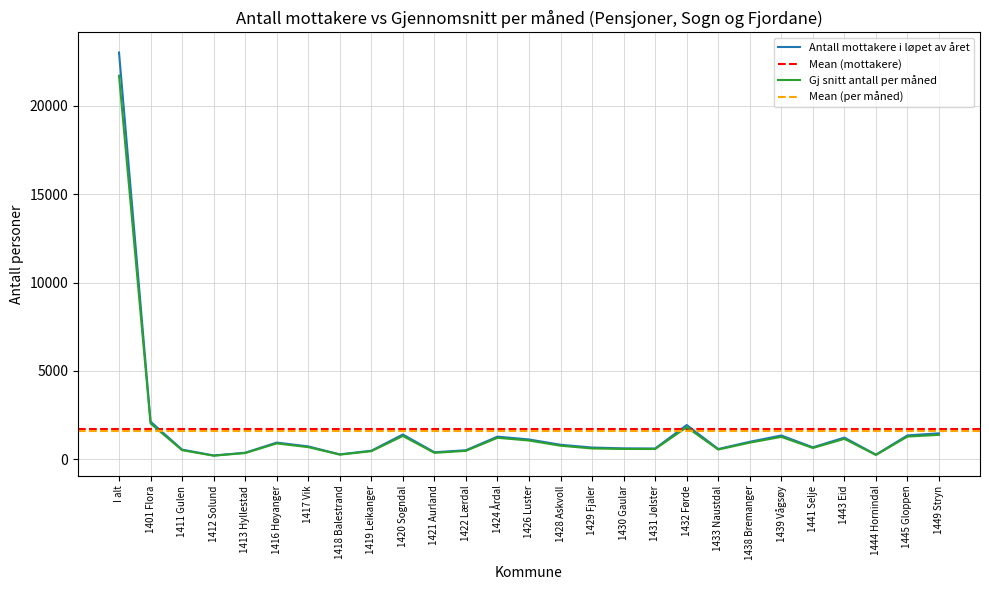

What is the label of the 21st point from the left?

1438 Bremanger